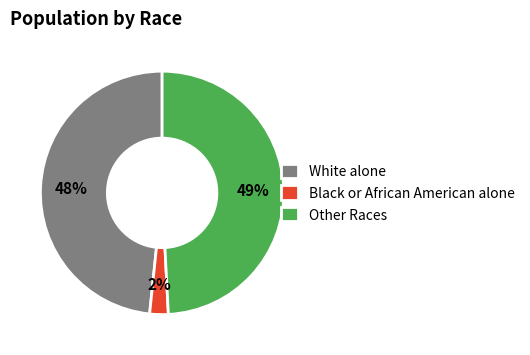

Between Black or African American alone and Other Races, which is larger?

Other Races